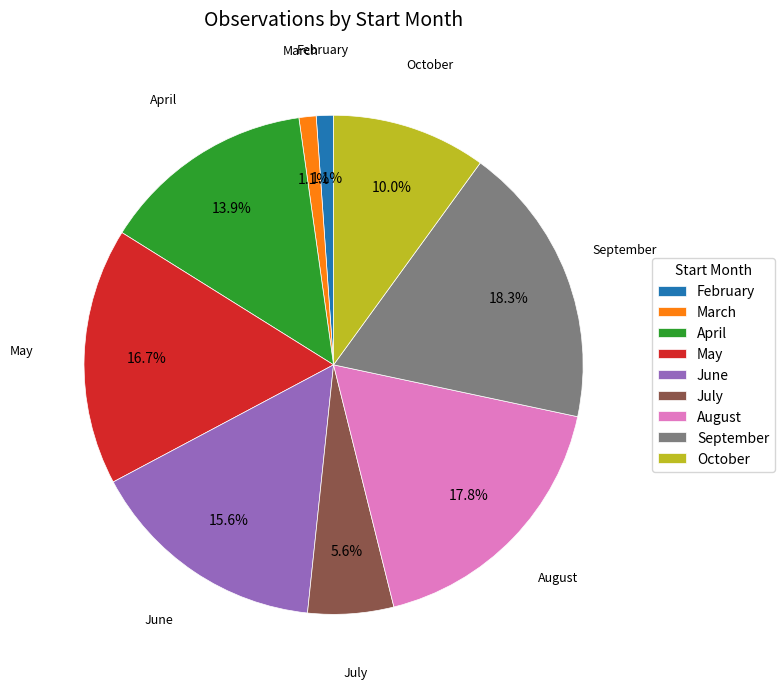

What percentage is NOT represented by February?

98.9%